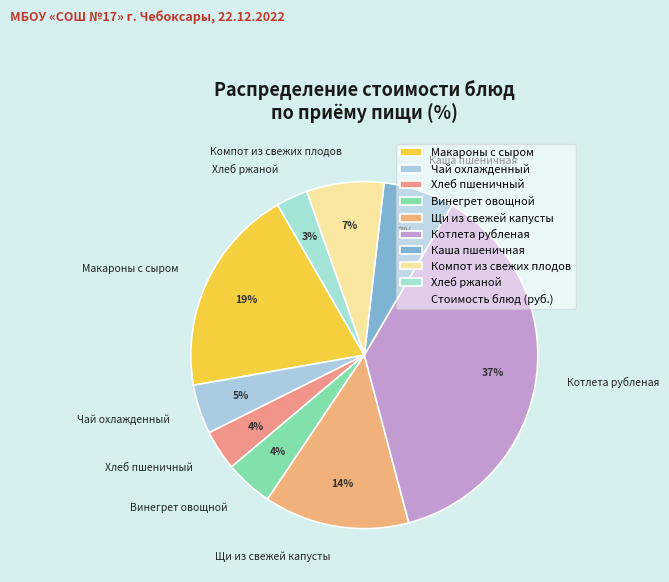

Is the sum of Хлеб ржаной and Каша пшеничная greater than half?

No